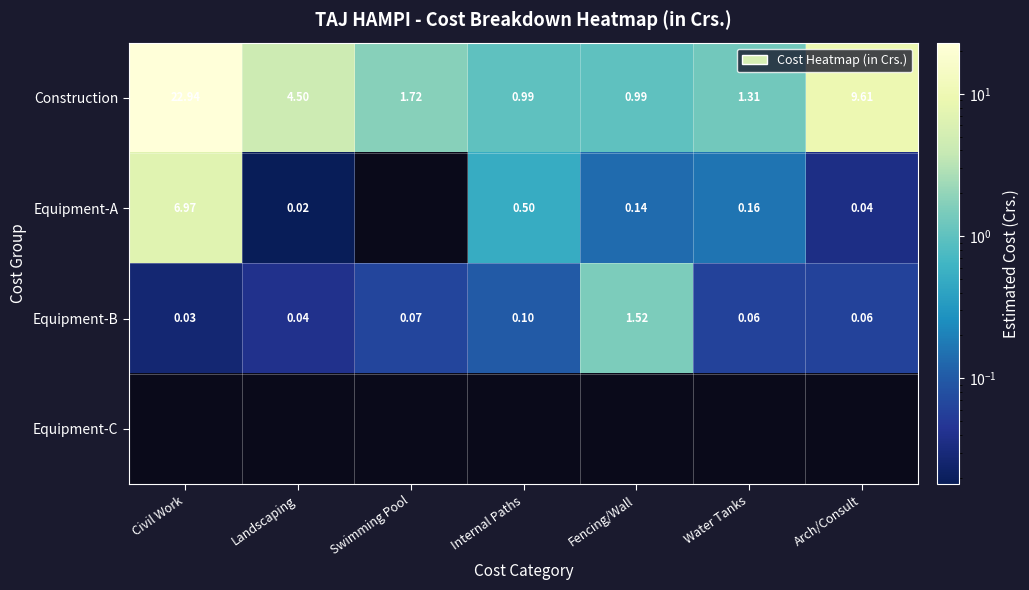

At which label does Equipment-B reach its peak?

Fencing/Wall